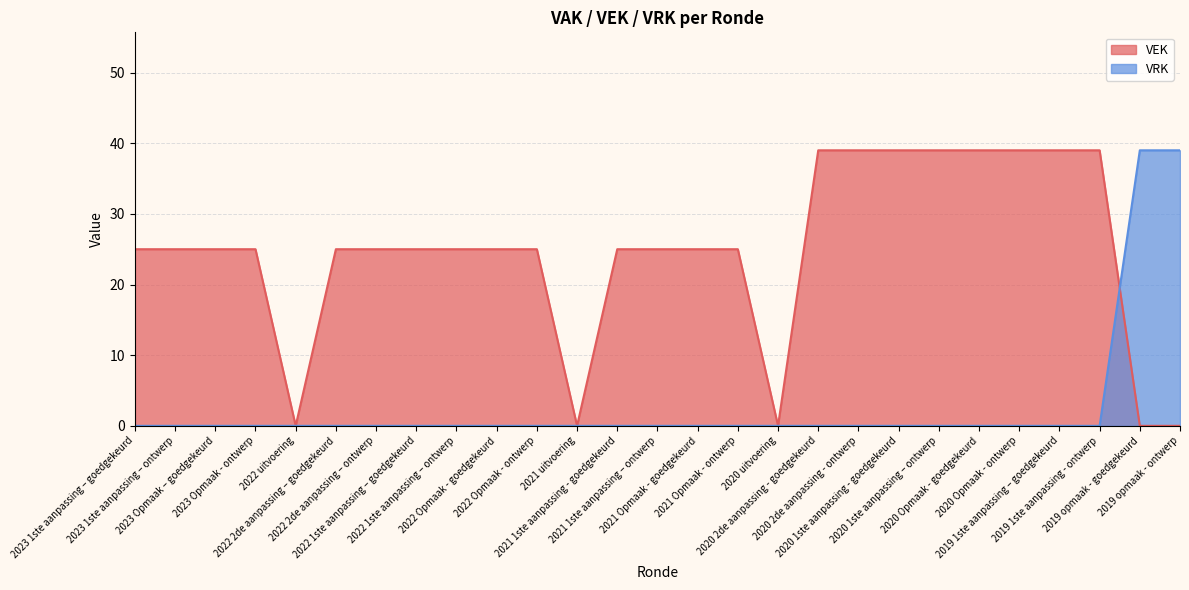

At which category does VEK reach its first local valley?

2022 uitvoering